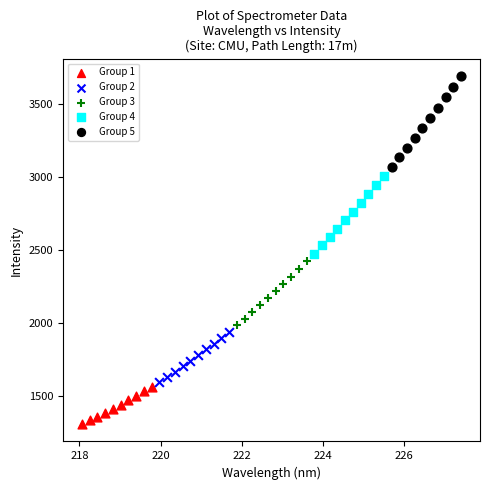

Which series contains the lowest Y value?

Group 1